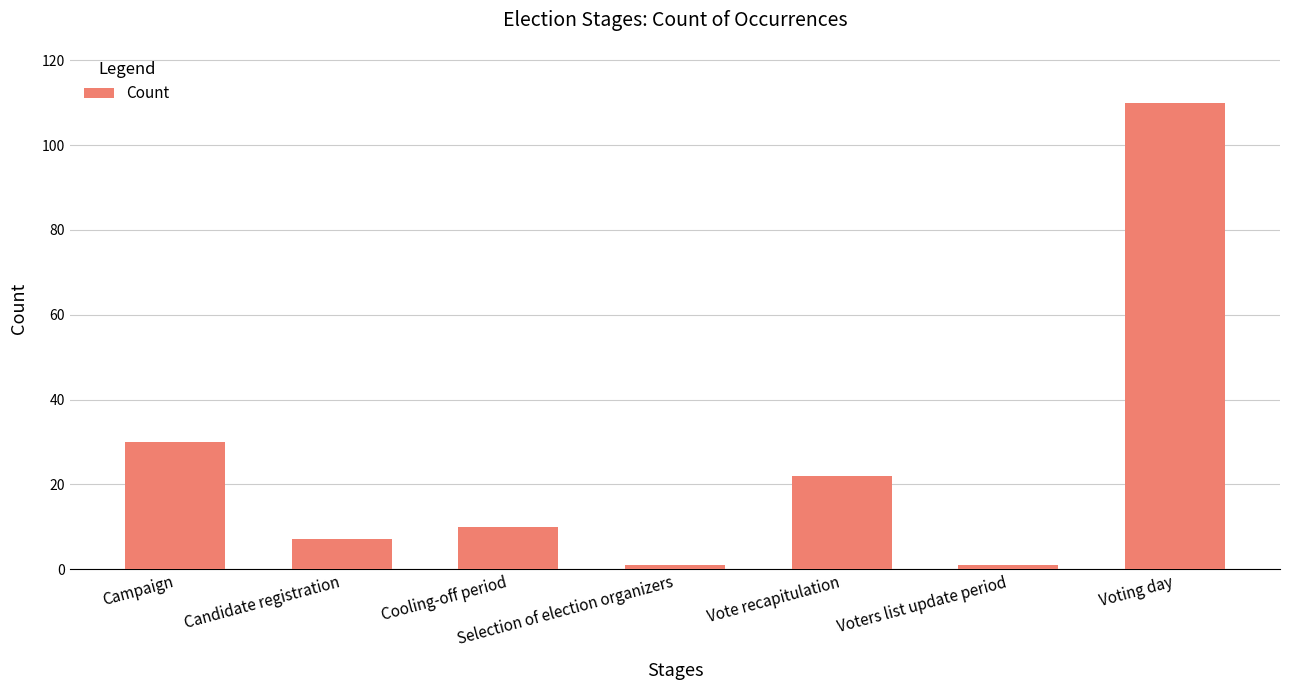

What is the label of the 6th bar from the right?

Candidate registration